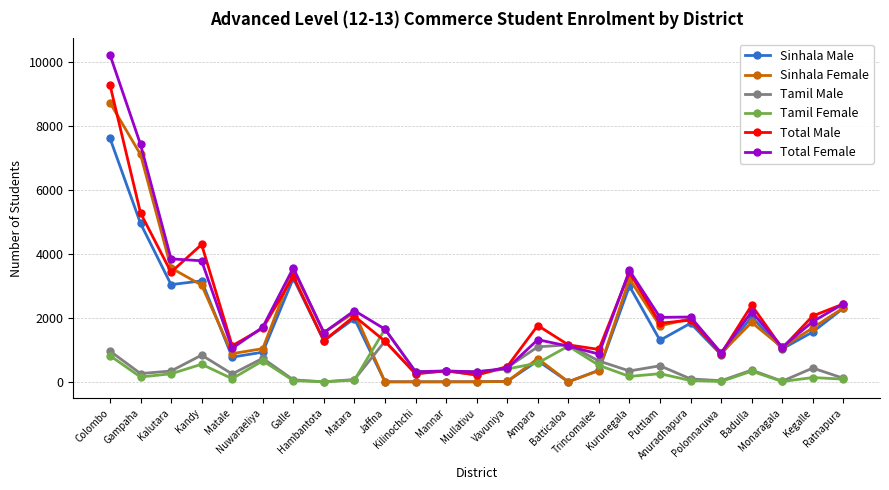

What is the label of the 23rd point from the left?

Monaragala